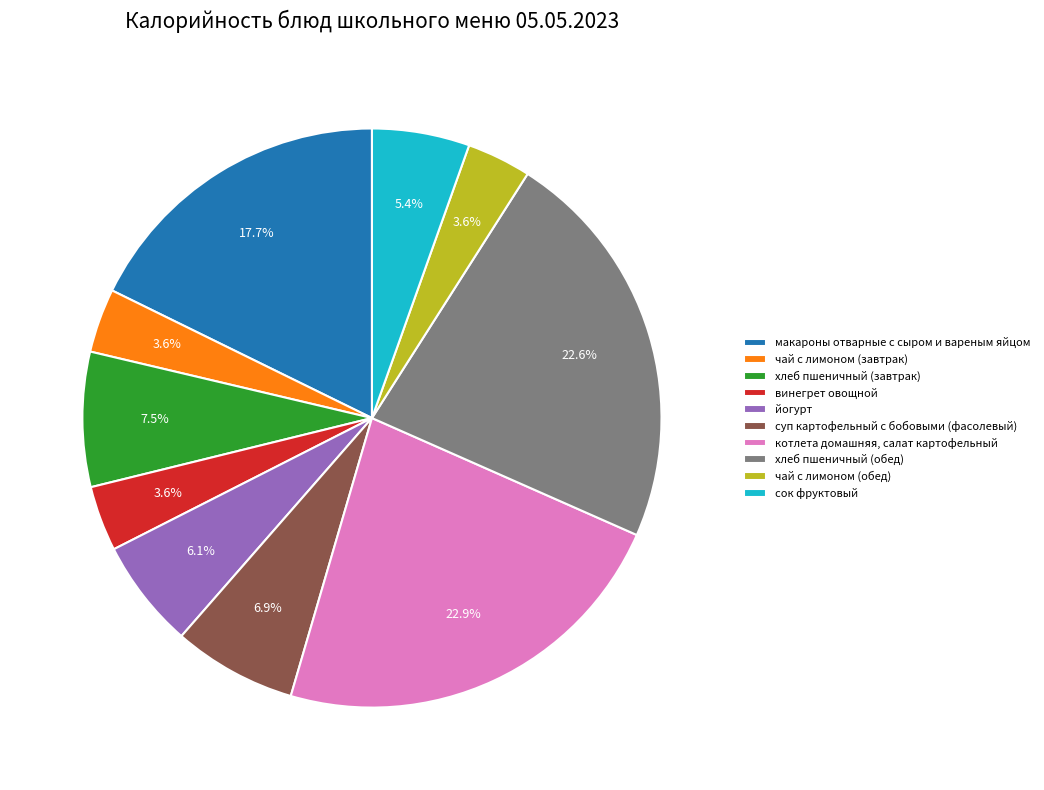

Is the sum of котлета домашняя, салат картофельный and йогурт greater than half?

No